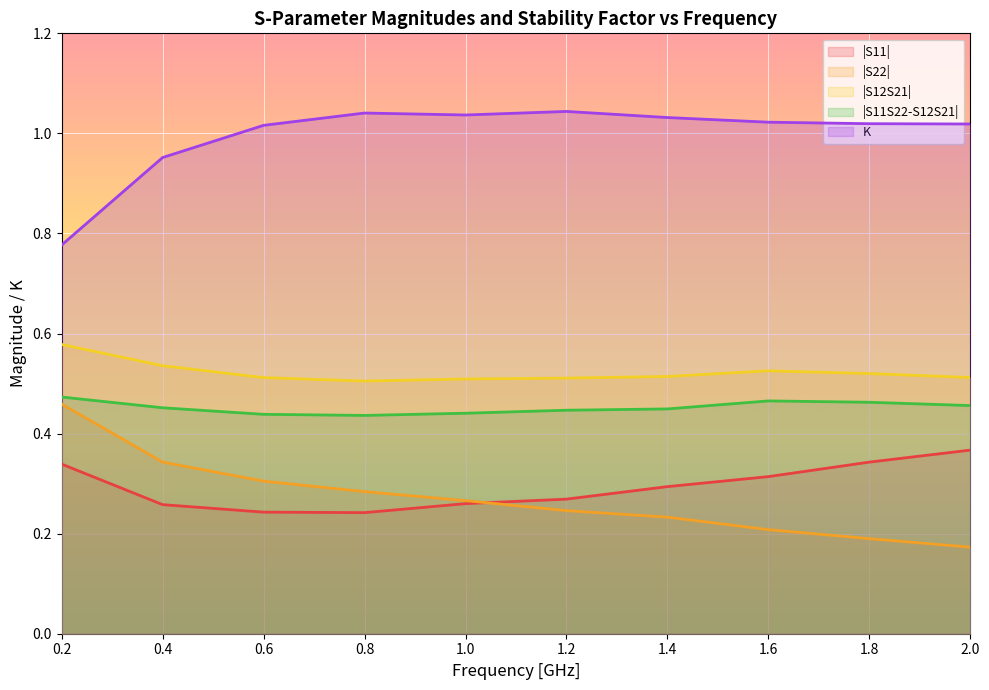

Between 0.2 and 0.6, which series saw the biggest shift?

K